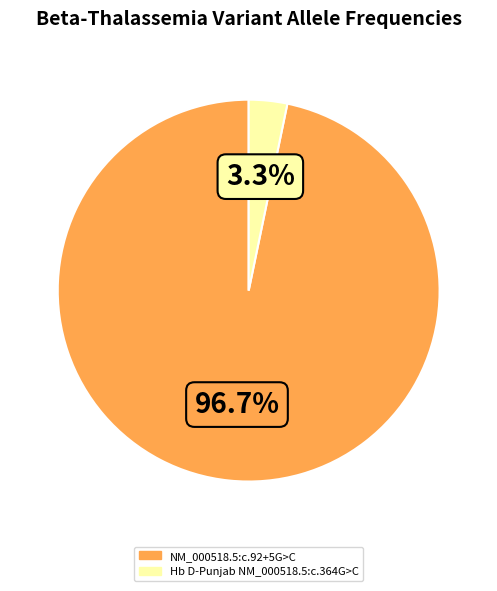

Which has a higher value, NM_000518.5:c.92+5G>C or Hb D-Punjab NM_000518.5:c.364G>C?

NM_000518.5:c.92+5G>C